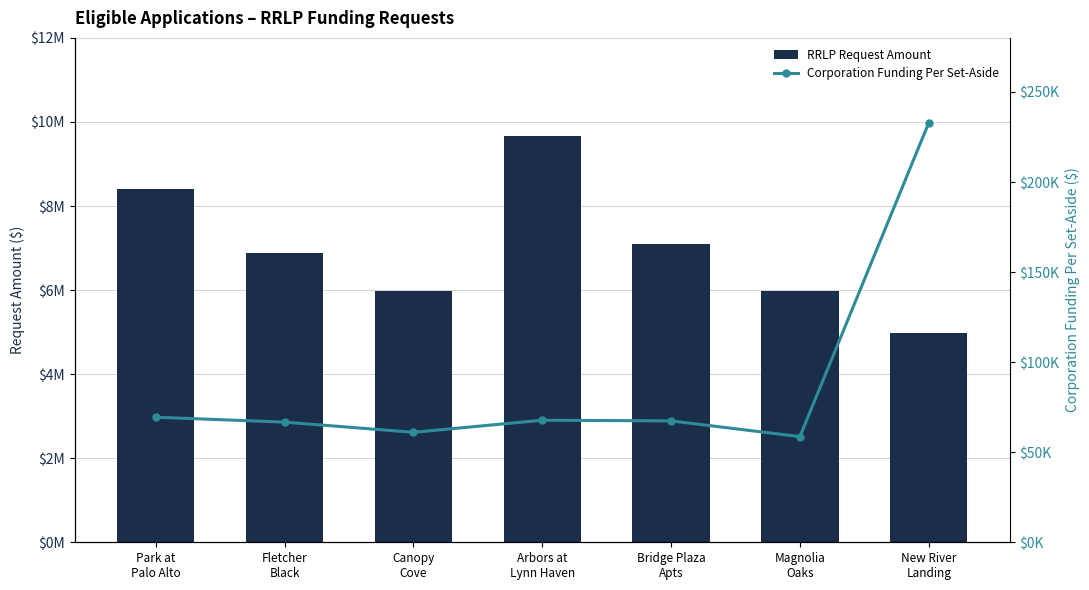

Reading left to right, what are all the values shown in this chart?

RRLP Request Amount: Park at
Palo Alto=8400000.0	Fletcher
Black=6889900.0	Canopy
Cove=5980000.0	Arbors at
Lynn Haven=9660000.0	Bridge Plaza
Apts=7100000.0	Magnolia
Oaks=5985000.0	New River
Landing=4988724.0
Corporation Funding Per Set-Aside: Park at
Palo Alto=69423.2	Fletcher
Black=66694.2	Canopy
Cove=61045.8	Arbors at
Lynn Haven=67760.0	Bridge Plaza
Apts=67380.4	Magnolia
Oaks=58653.0	New River
Landing=232807.1